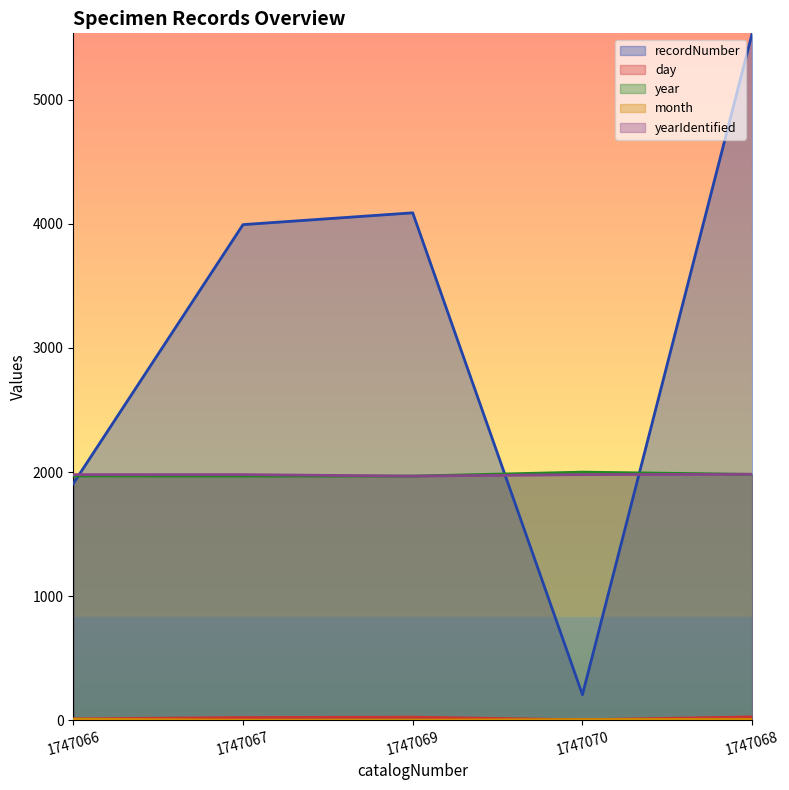

At which label is recordNumber closest to 2870?

1747066